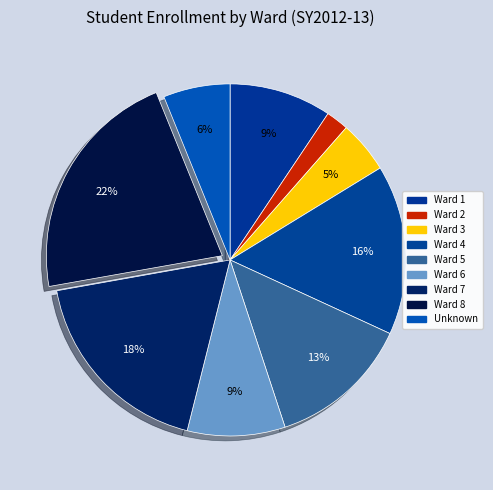

To the nearest percent, what percentage of the pie is Ward 1?

9%